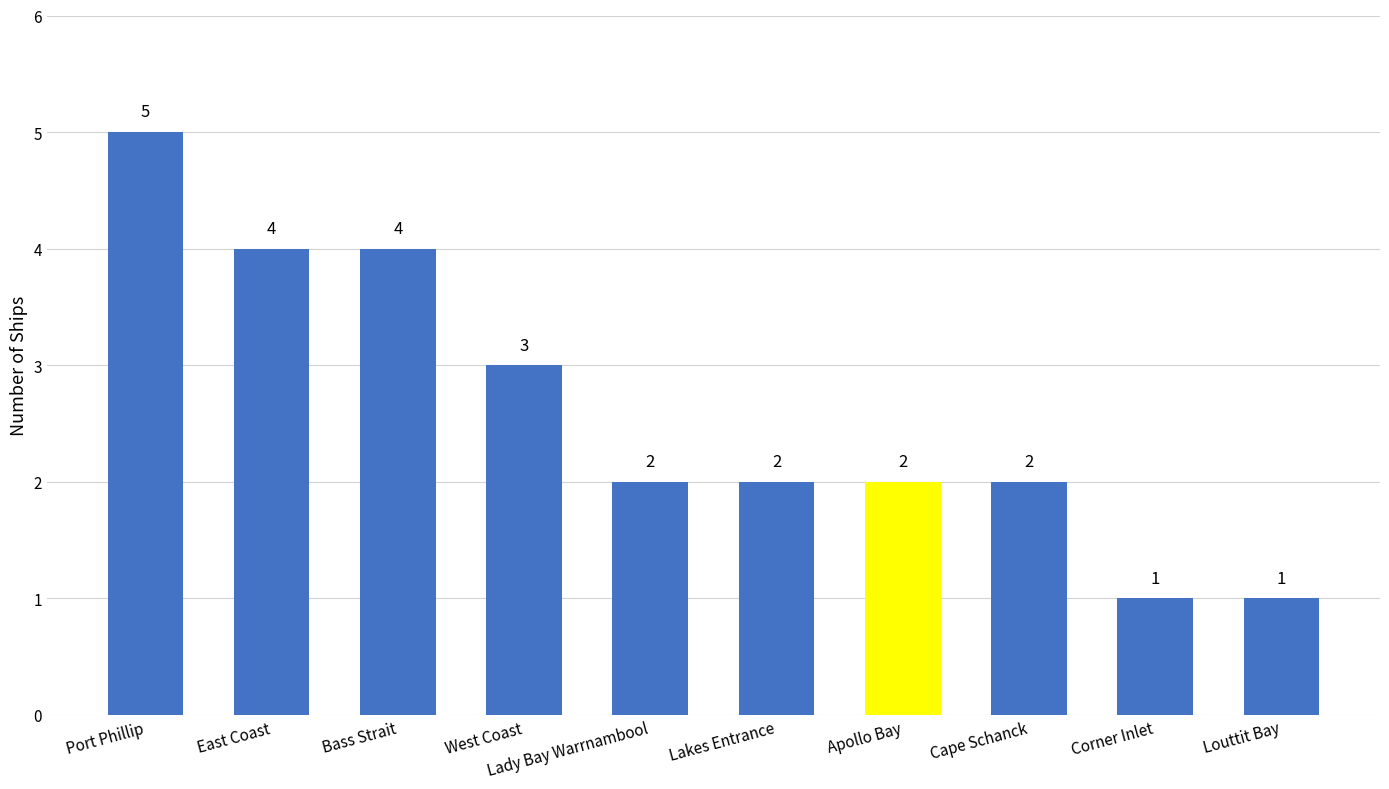

Reading left to right, what are all the values shown in this chart?

Port Phillip=5	East Coast=4	Bass Strait=4	West Coast=3	Lady Bay Warrnambool=2	Lakes Entrance=2	Apollo Bay=2	Cape Schanck=2	Corner Inlet=1	Louttit Bay=1